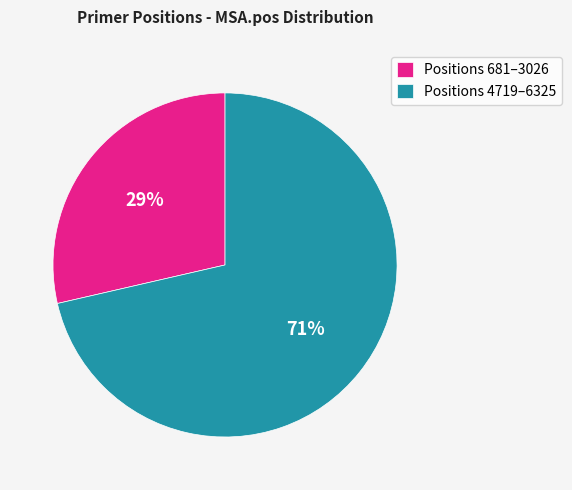

Is it true that Positions 681–3026 is 37% of the pie?

False